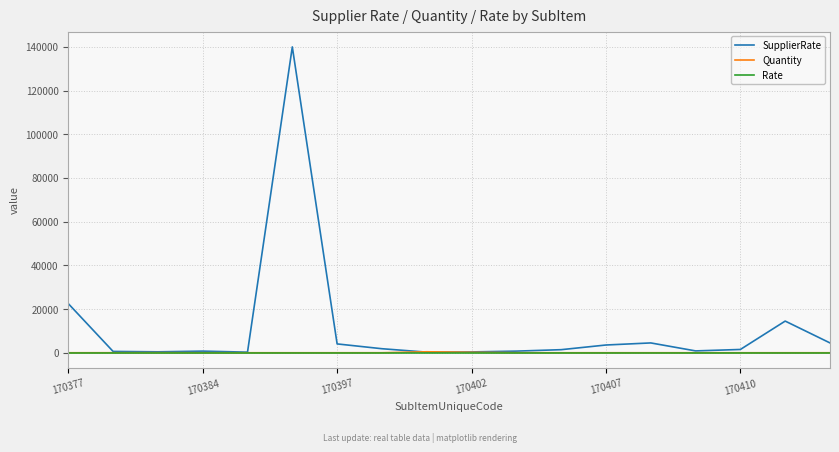

Which series has the largest range (max minus min)?

SupplierRate